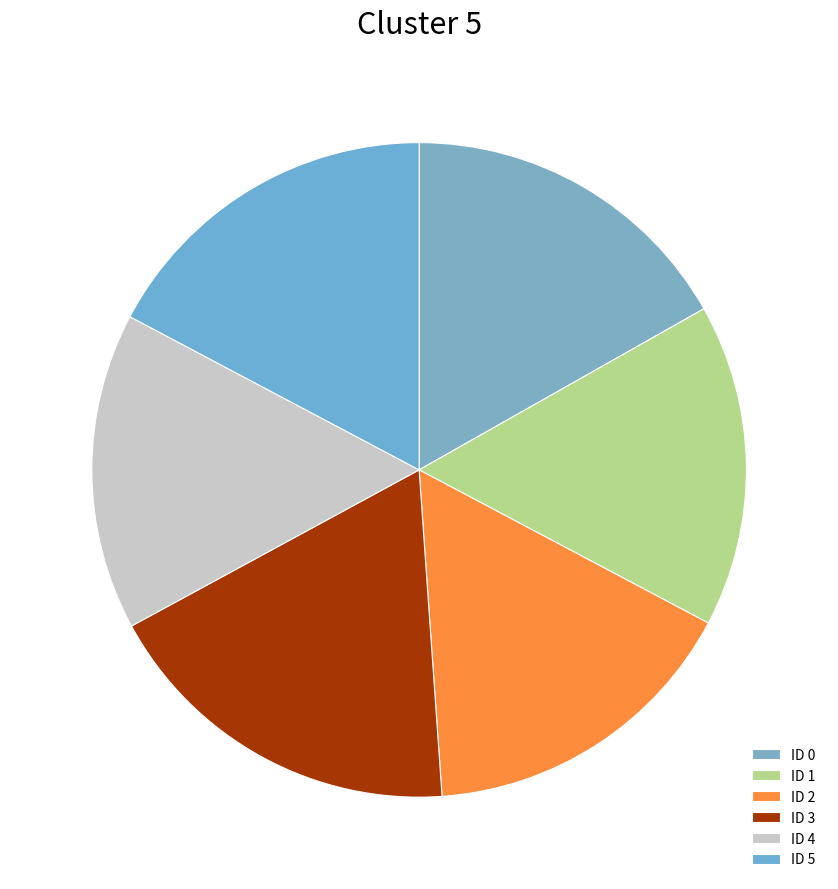

How many slices are in this pie chart?

6